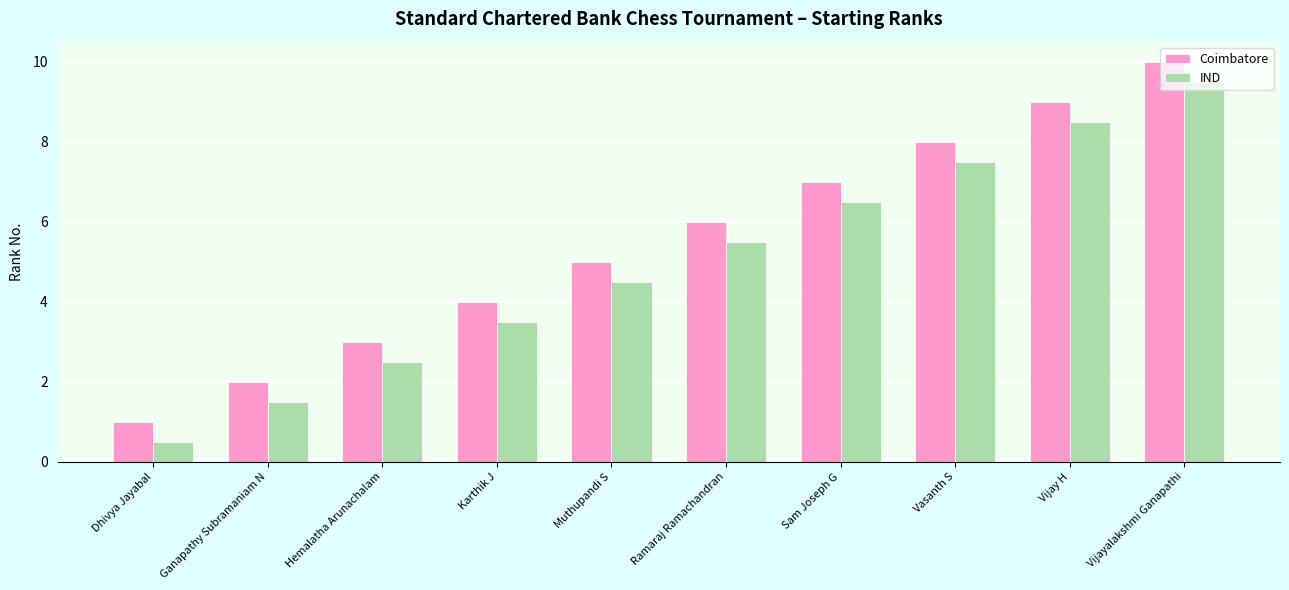

What is the spread (max minus min) of values at Vijay H?

0.5